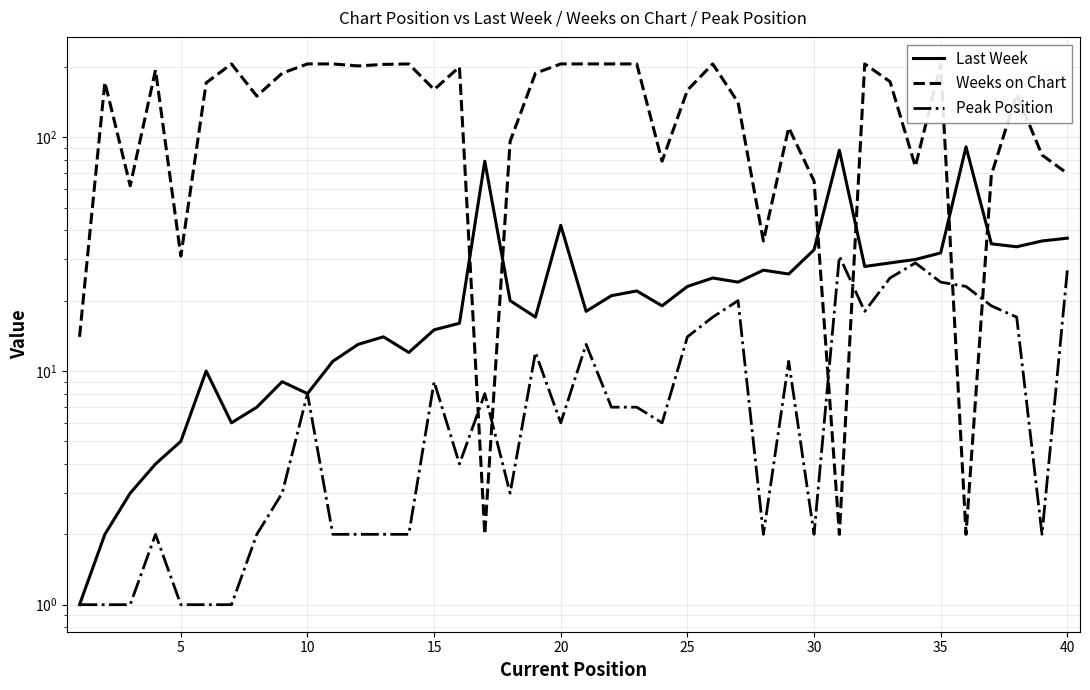

Is it true that Peak Position equals 10 at 35?

False